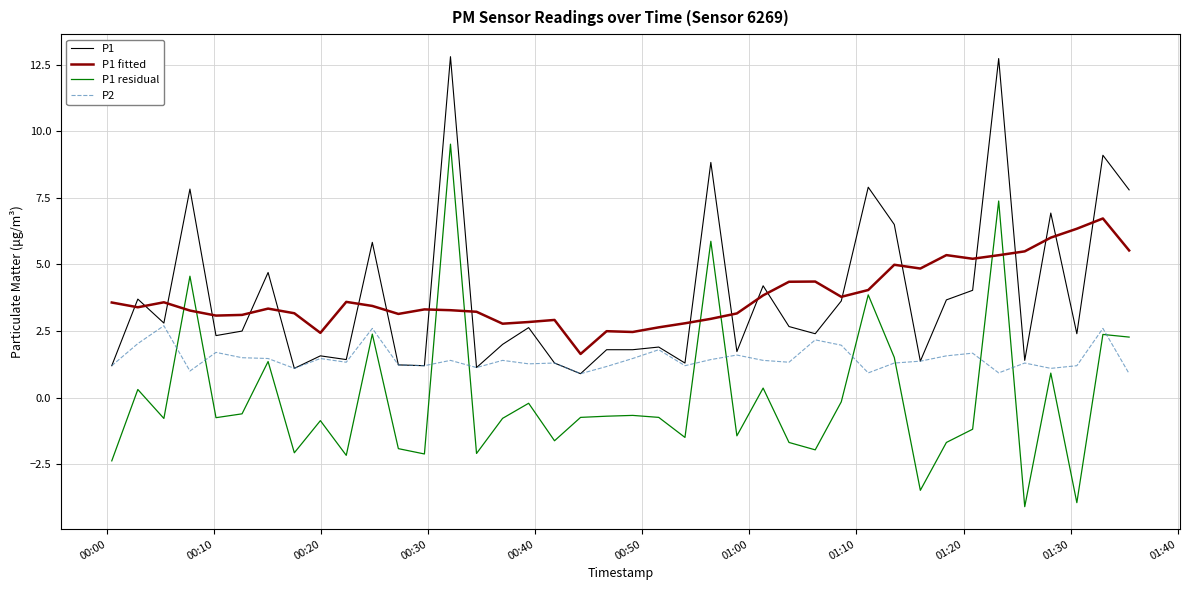

Which series has the largest range (max minus min)?

P1 residual